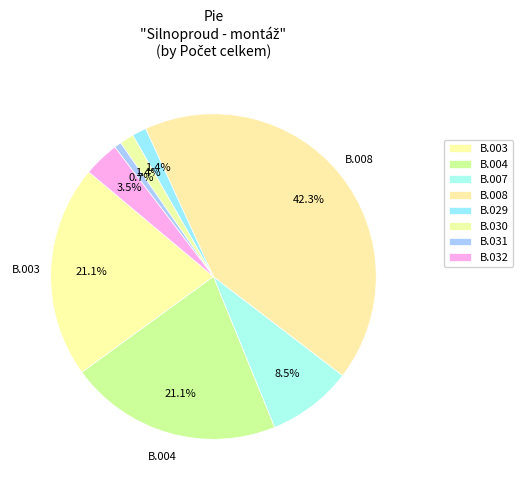

The B.008 slice represents 42% of the pie. True or false?

True